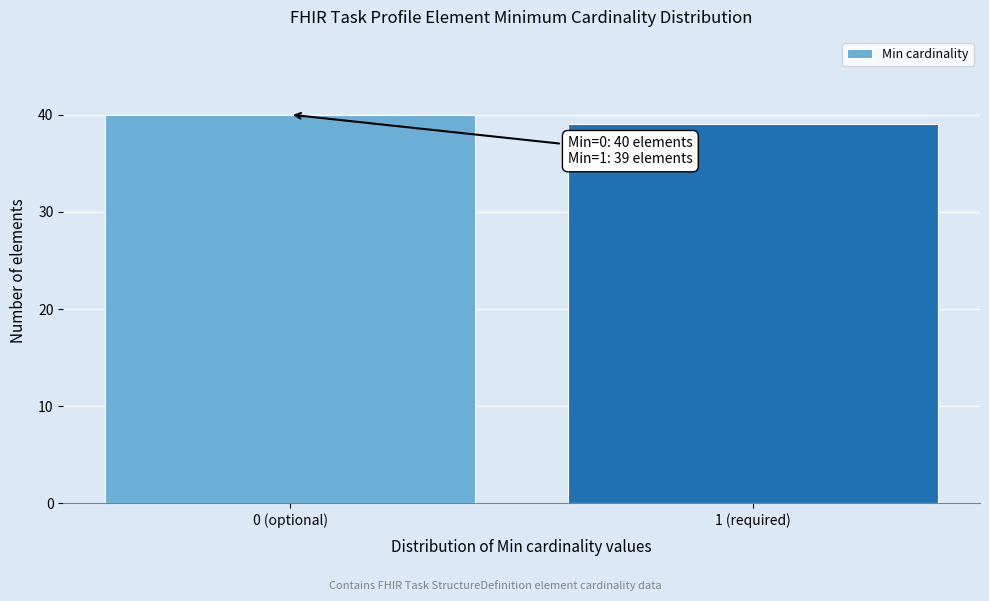

Reading left to right, list all the values displayed in this chart.

0 (optional)=40	1 (required)=39